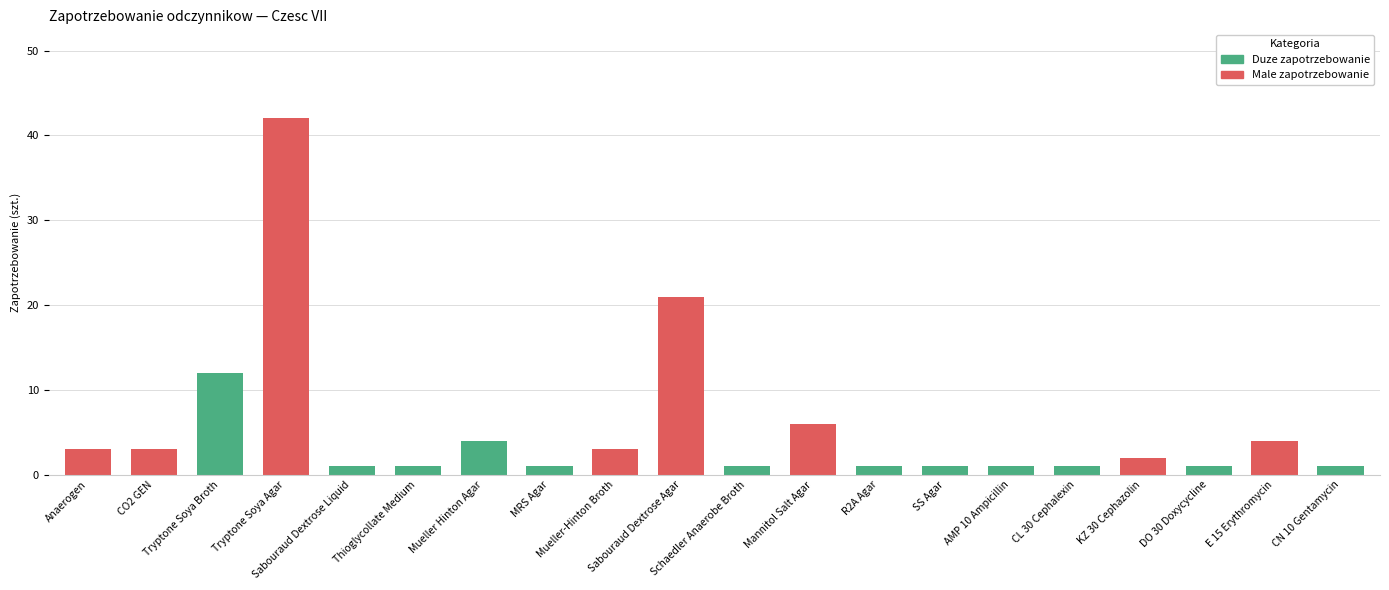

What position from the right is Mueller Hinton Agar?

14